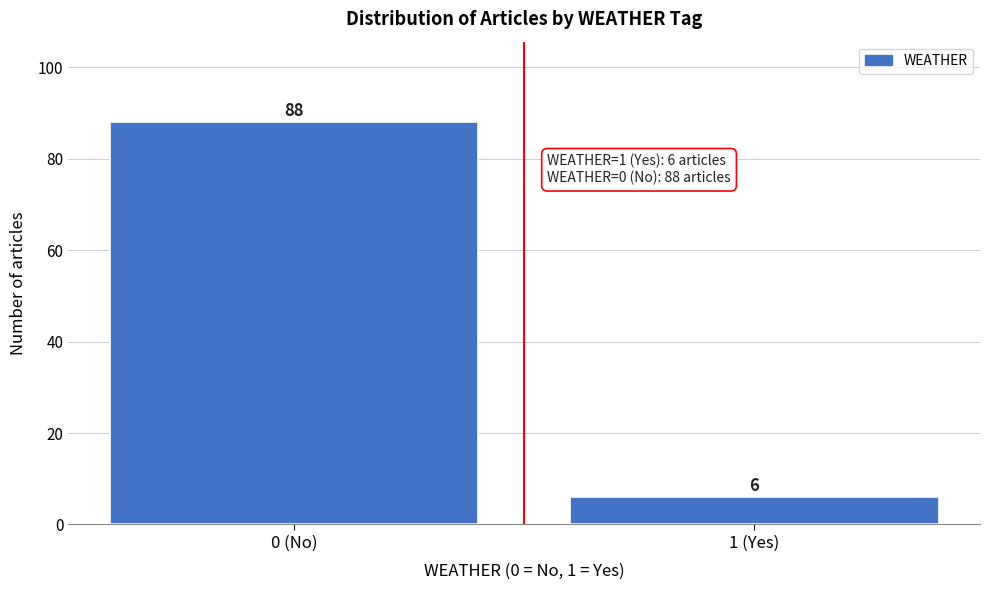

Reading left to right, transcribe all the data shown in this chart.

88	6